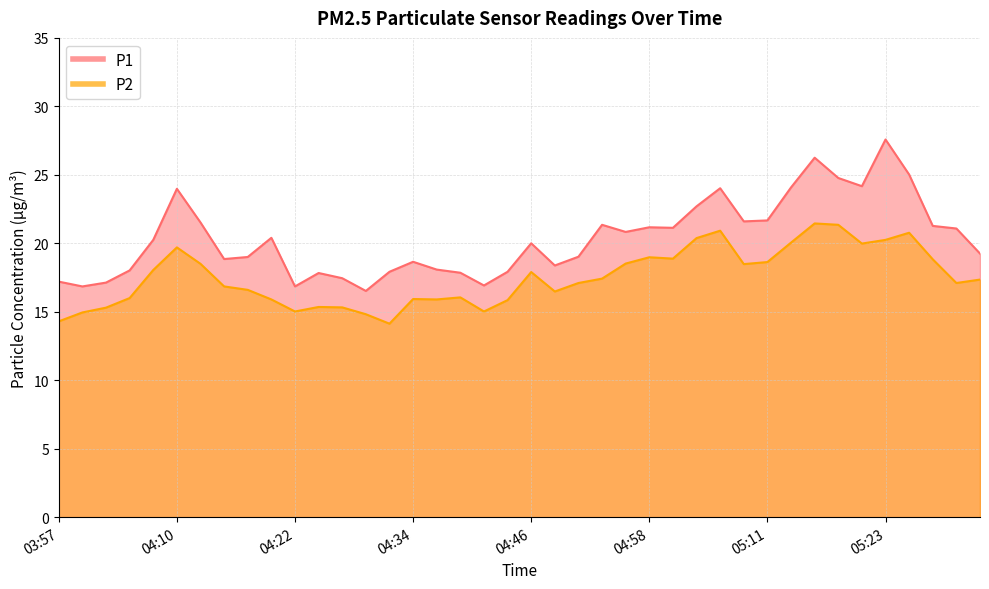

How many interior local peaks does the P2 series have?

9